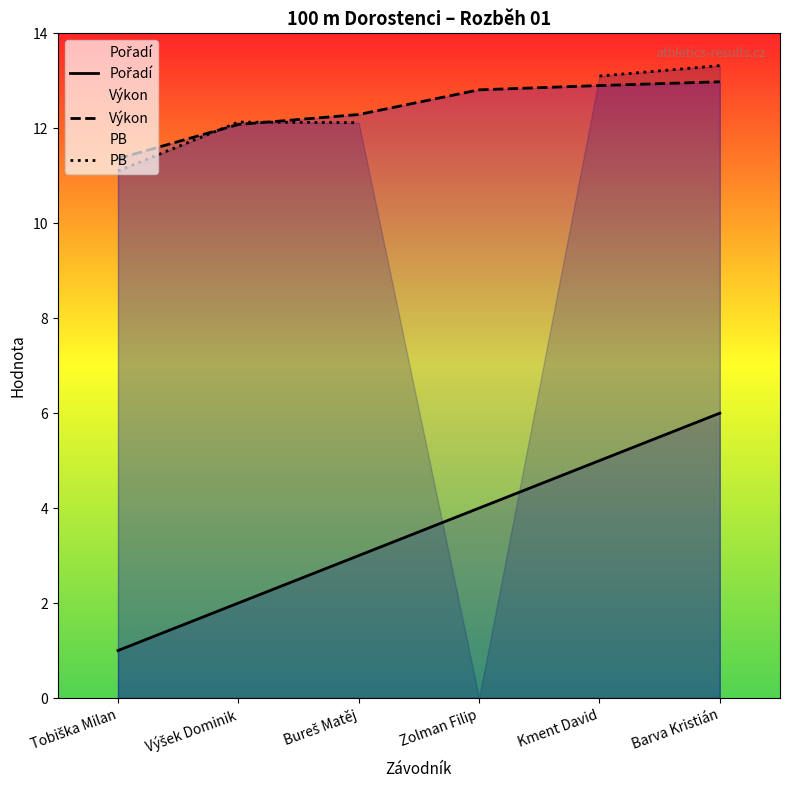

Which category has the lowest value across all series?

Tobiška Milan